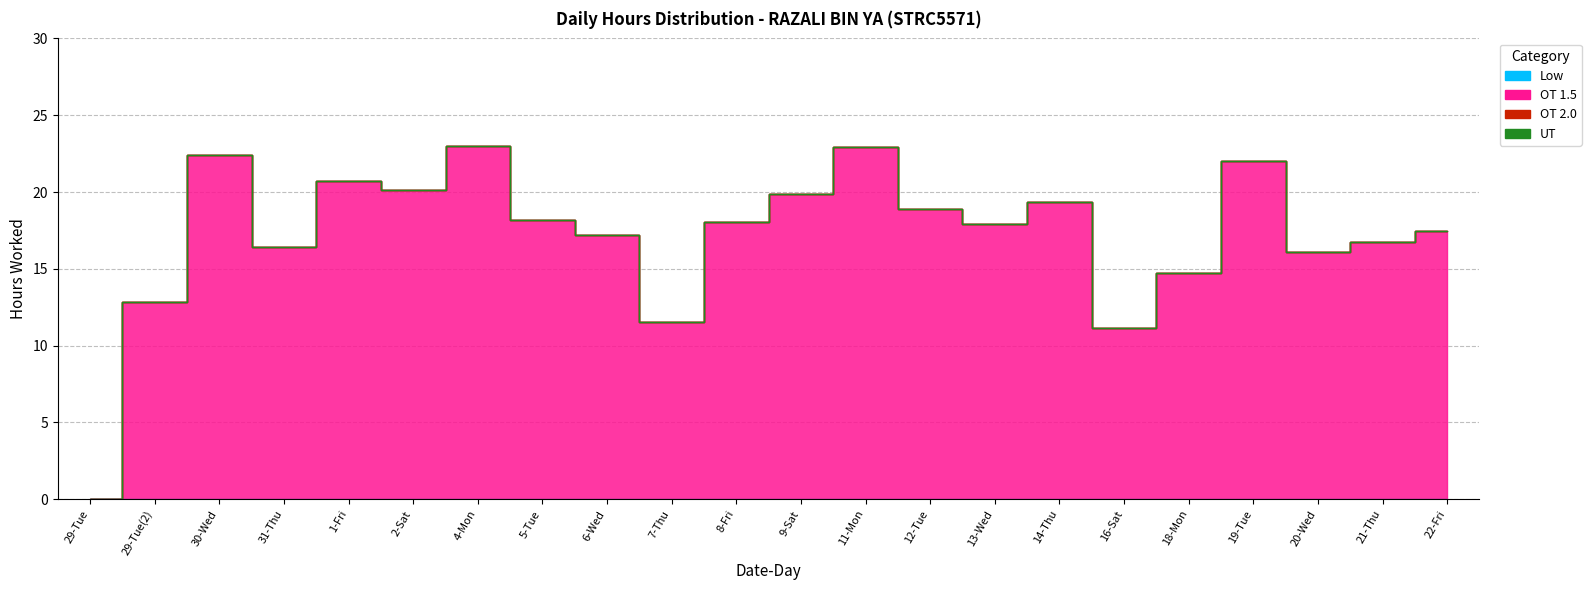

True or false: OT 1.5 and Low cross at least once.

False